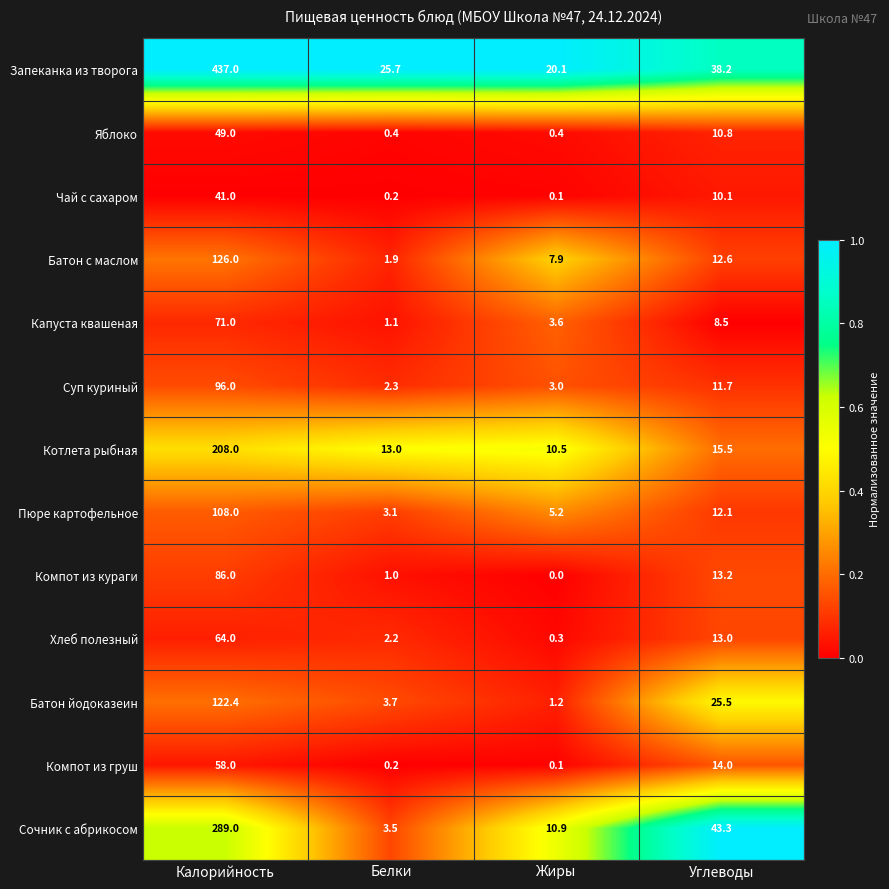

Which series has the widest spread of values?

Запеканка из творога